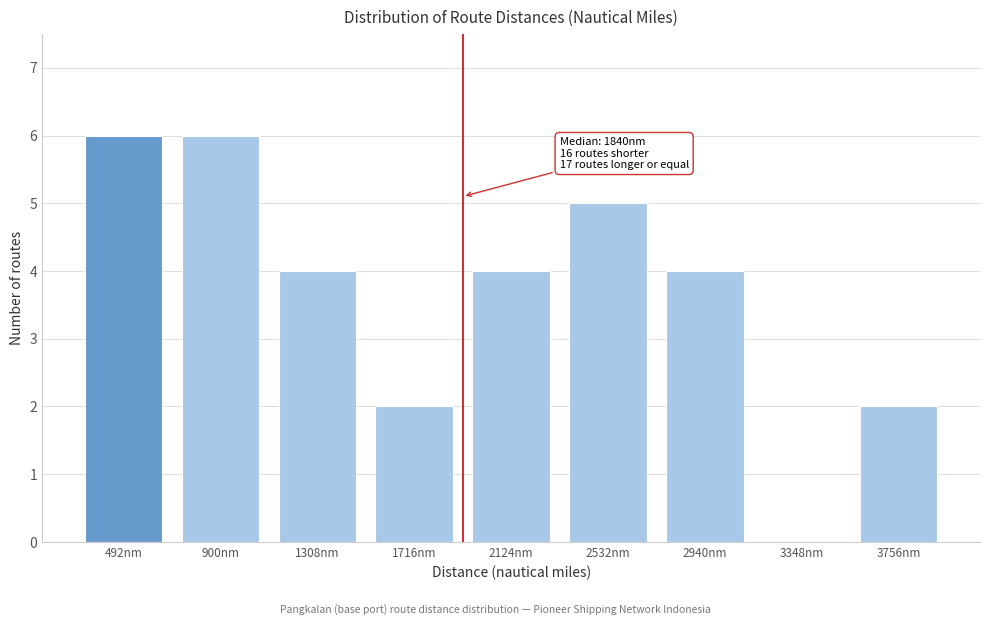

Reading left to right, transcribe all the data shown in this chart.

492nm=6	900nm=6	1308nm=4	1716nm=2	2124nm=4	2532nm=5	2940nm=4	3348nm=0	3756nm=2